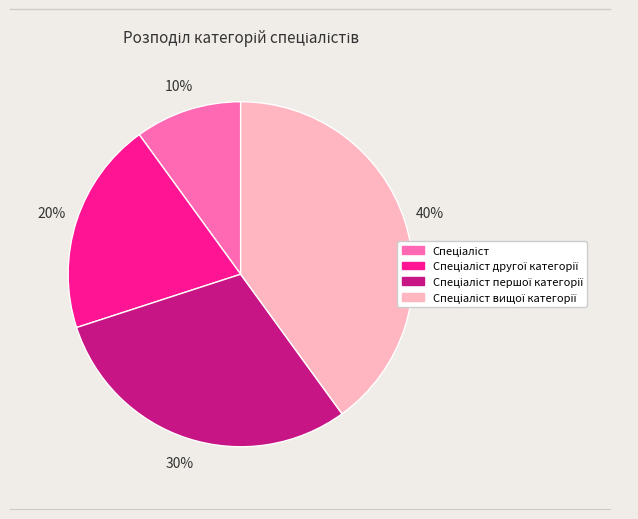

Is there a majority slice in this chart?

No